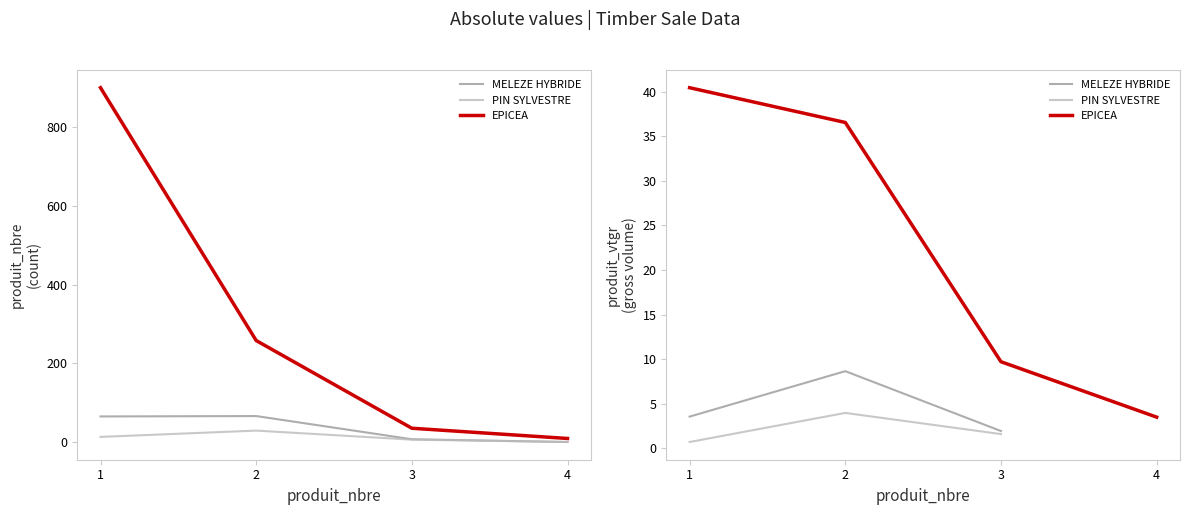

Where is the first local maximum for PIN SYLVESTRE?

2